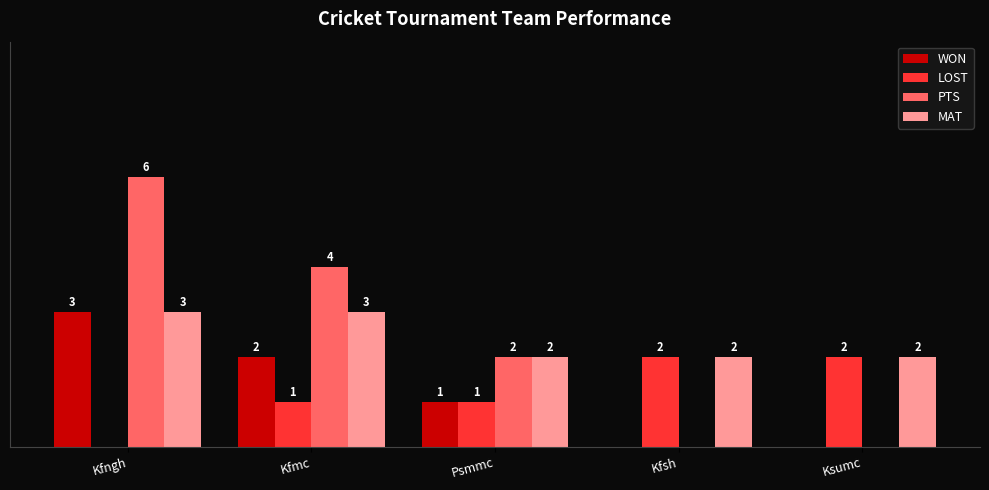

Which series changed the most between Kfngh and Ksumc?

PTS